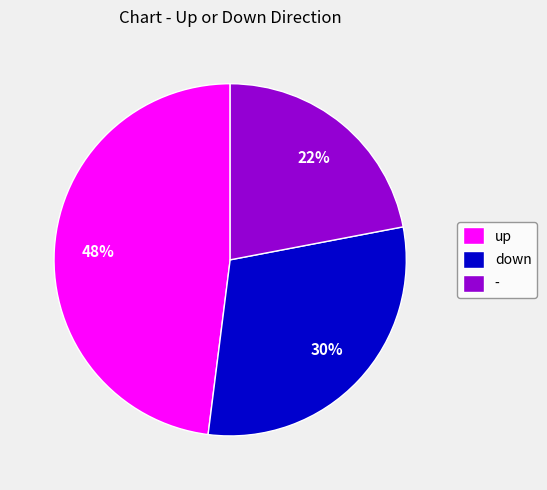

Is the sum of down and up greater than half?

Yes